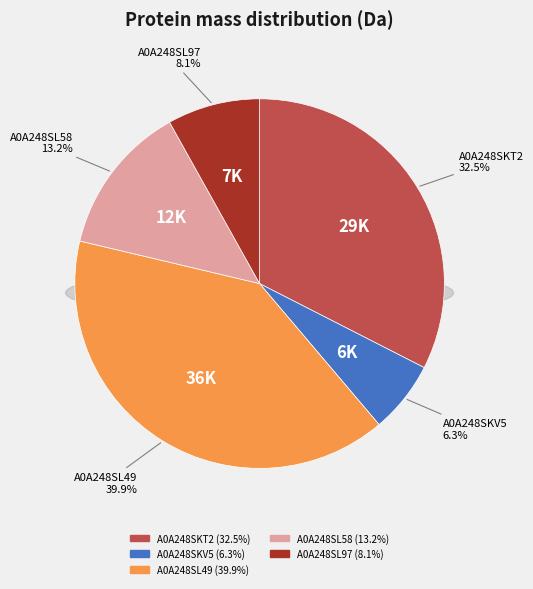

What is the ratio of the value at A0A248SL49 to the value at A0A248SL58?

3.0